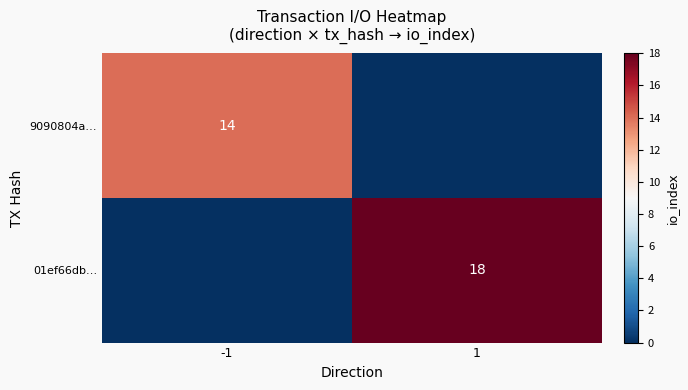

What is the total value across all series at 1?

18